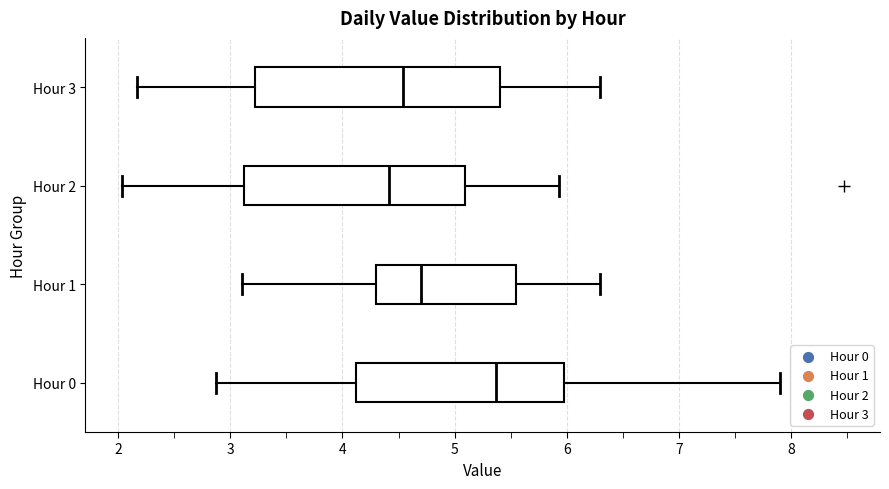

Reading bottom to top, transcribe this box plot: for each box, give where its median line is, the range the box spans, and where its two whiskers end, as read against the x-axis. The values are not printed on the chart, so give them approximately, as read against the axis.

Hour 0: median 5.4, box 4.1 to 6.0, whiskers 2.9 to 7.9
Hour 1: median 4.7, box 4.3 to 5.5, whiskers 3.1 to 6.3
Hour 2: median 4.4, box 3.1 to 5.1, whiskers 2.0 to 5.9
Hour 3: median 4.5, box 3.2 to 5.4, whiskers 2.2 to 6.3